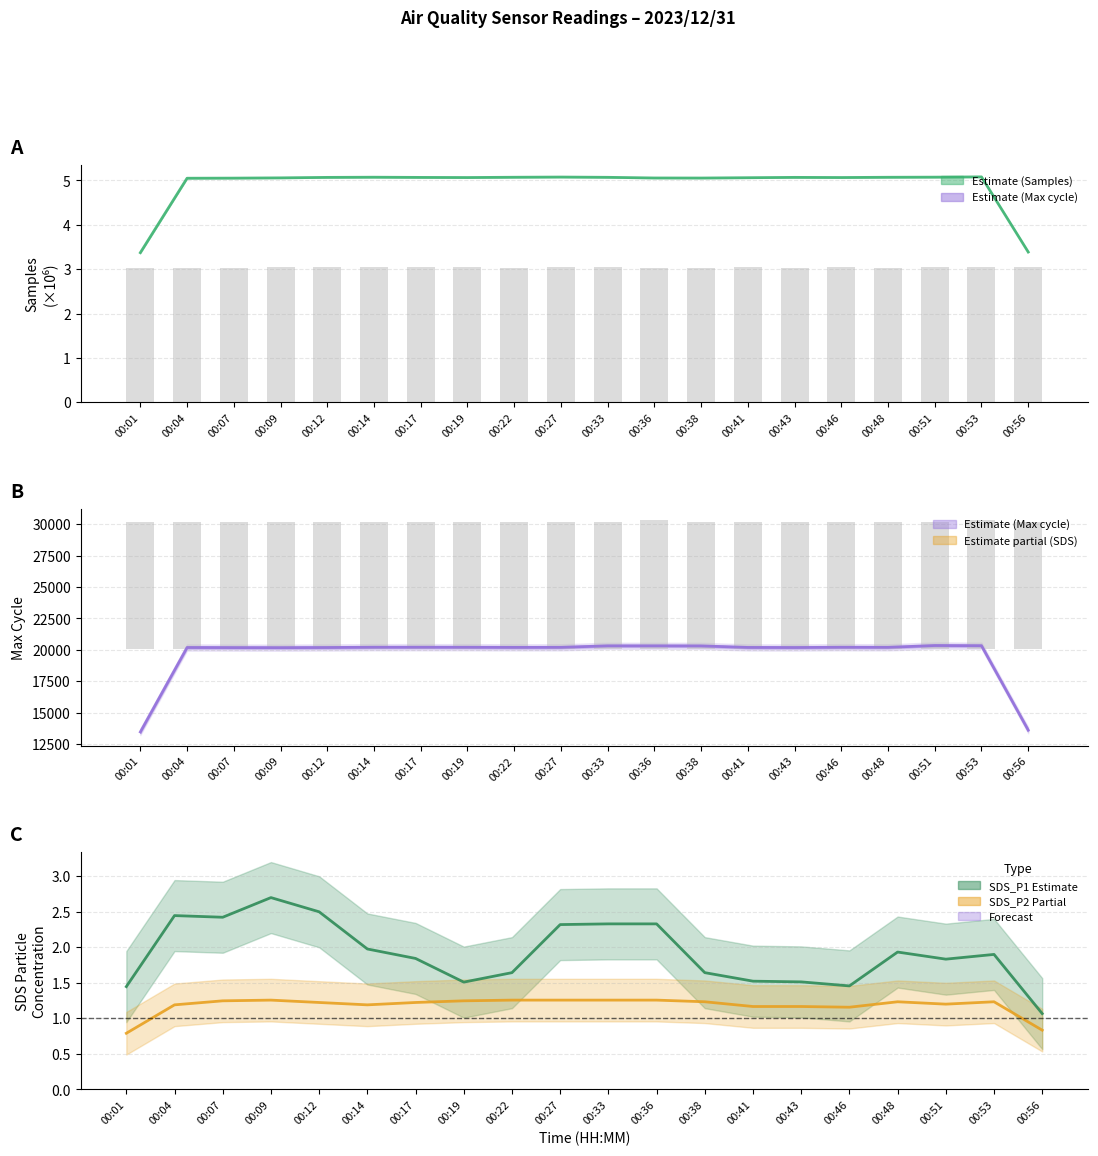

What is the difference between the highest and lowest values at 00:48?

0.7